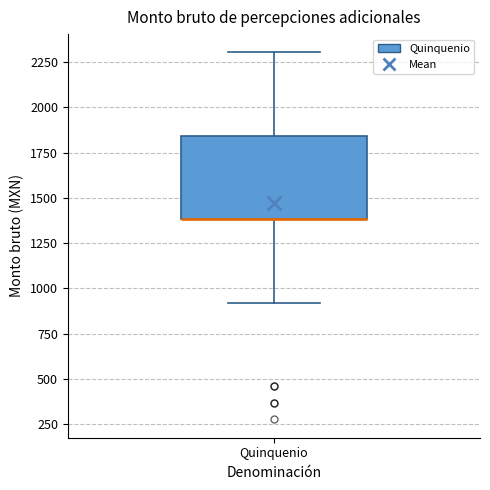

Where is the upper edge of the box for Quinquenio on the y-axis? The values are not printed on the chart, so give them approximately, as read against the axis.

1850